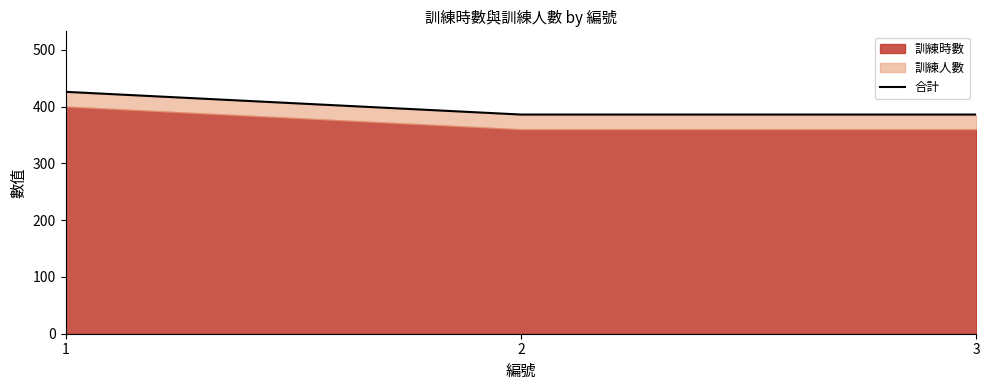

The value at 2 is 386. True or false?

True